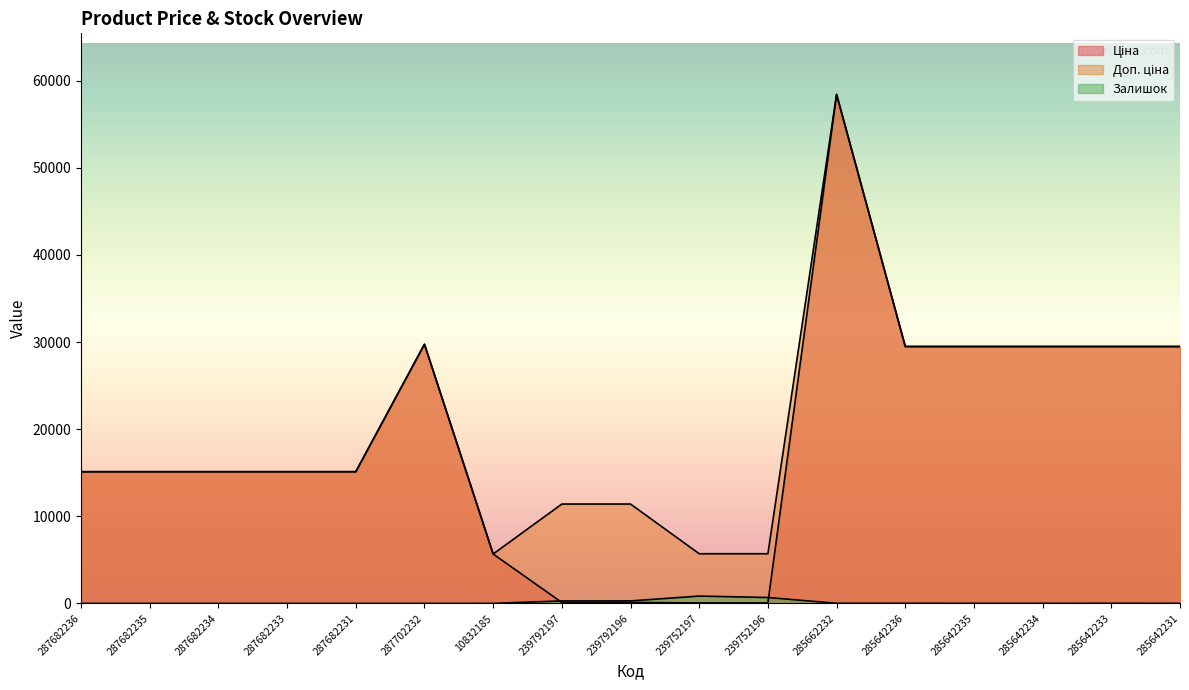

What is the maximum value shown in the chart?

58426.5